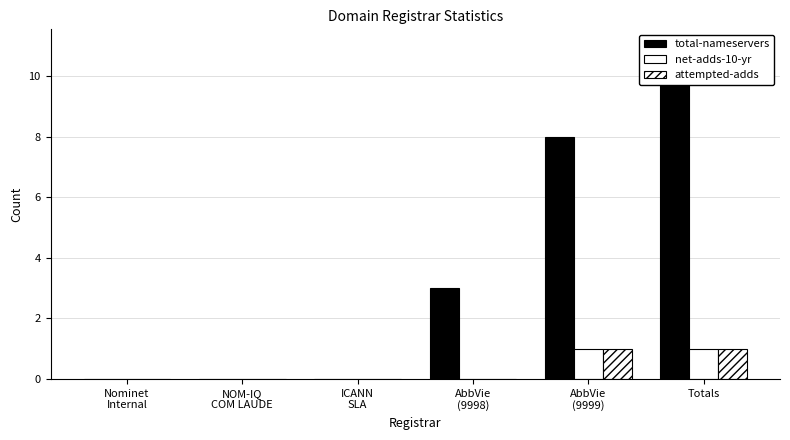

Is the value of attempted-adds at AbbVie
(9998) greater than the value of net-adds-10-yr at Totals?

No